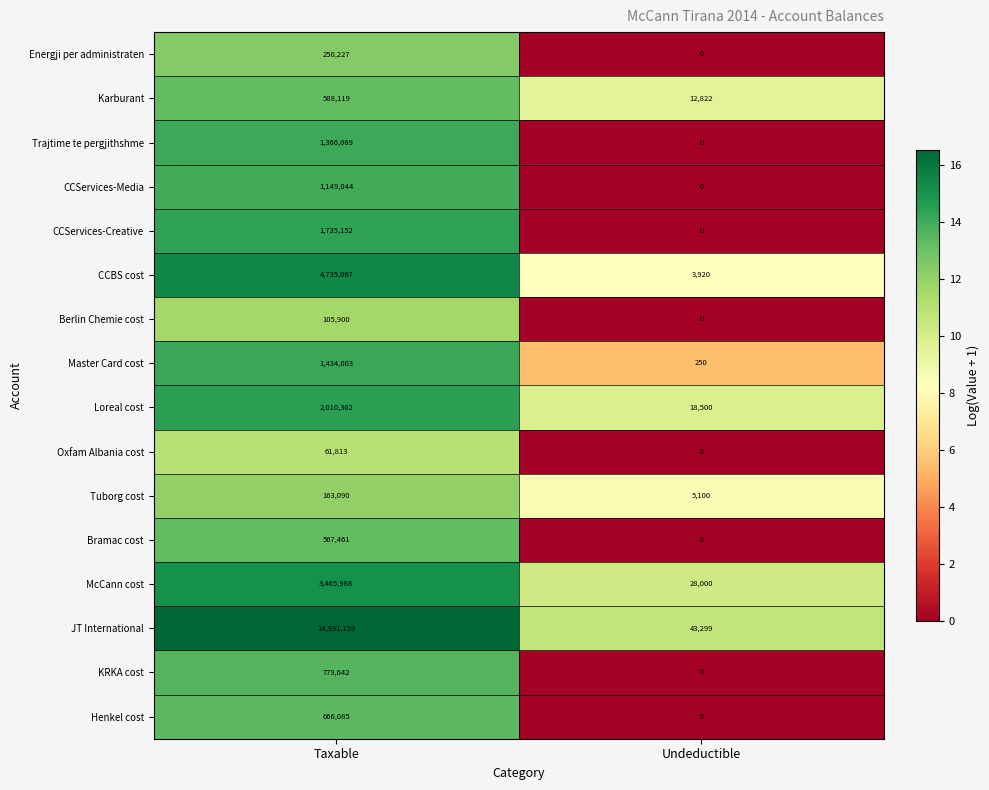

Which series has the largest total across all categories?

JT International